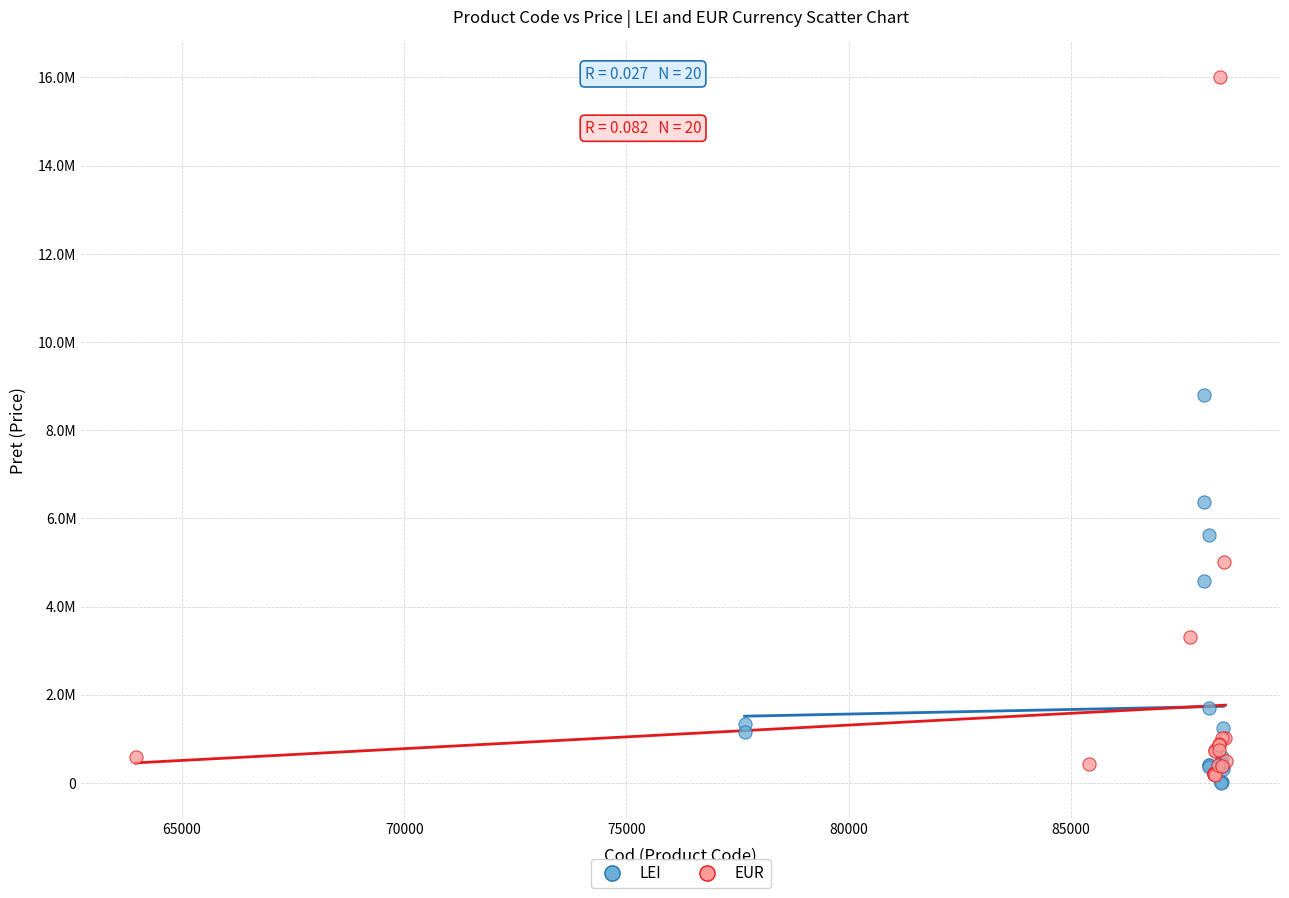

Which series has the largest Y range (max minus min)?

EUR